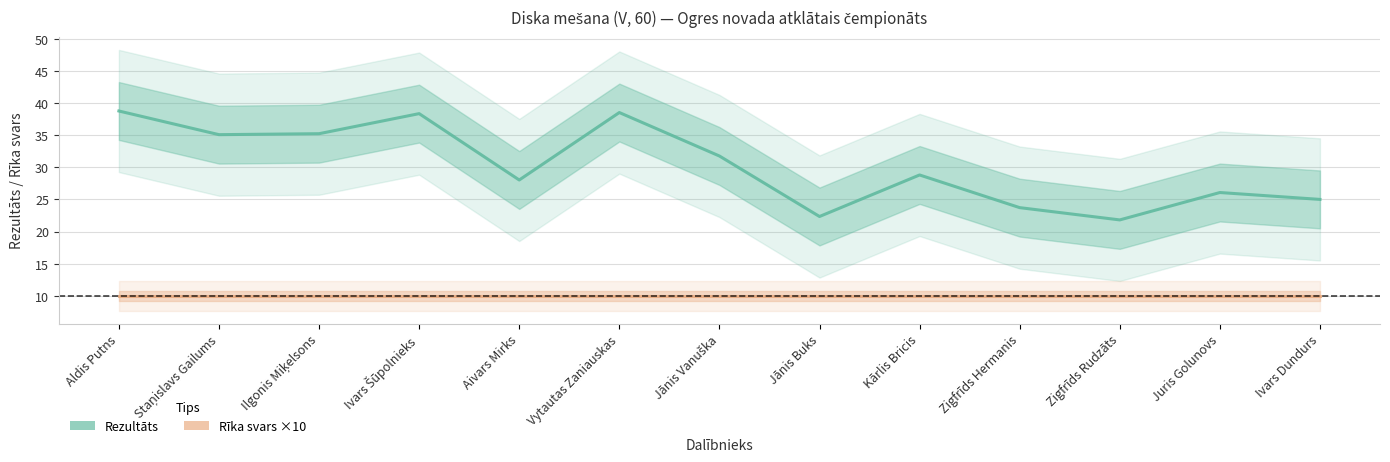

What is the value of the Rezultāts point at the 6th from the left?

38.5